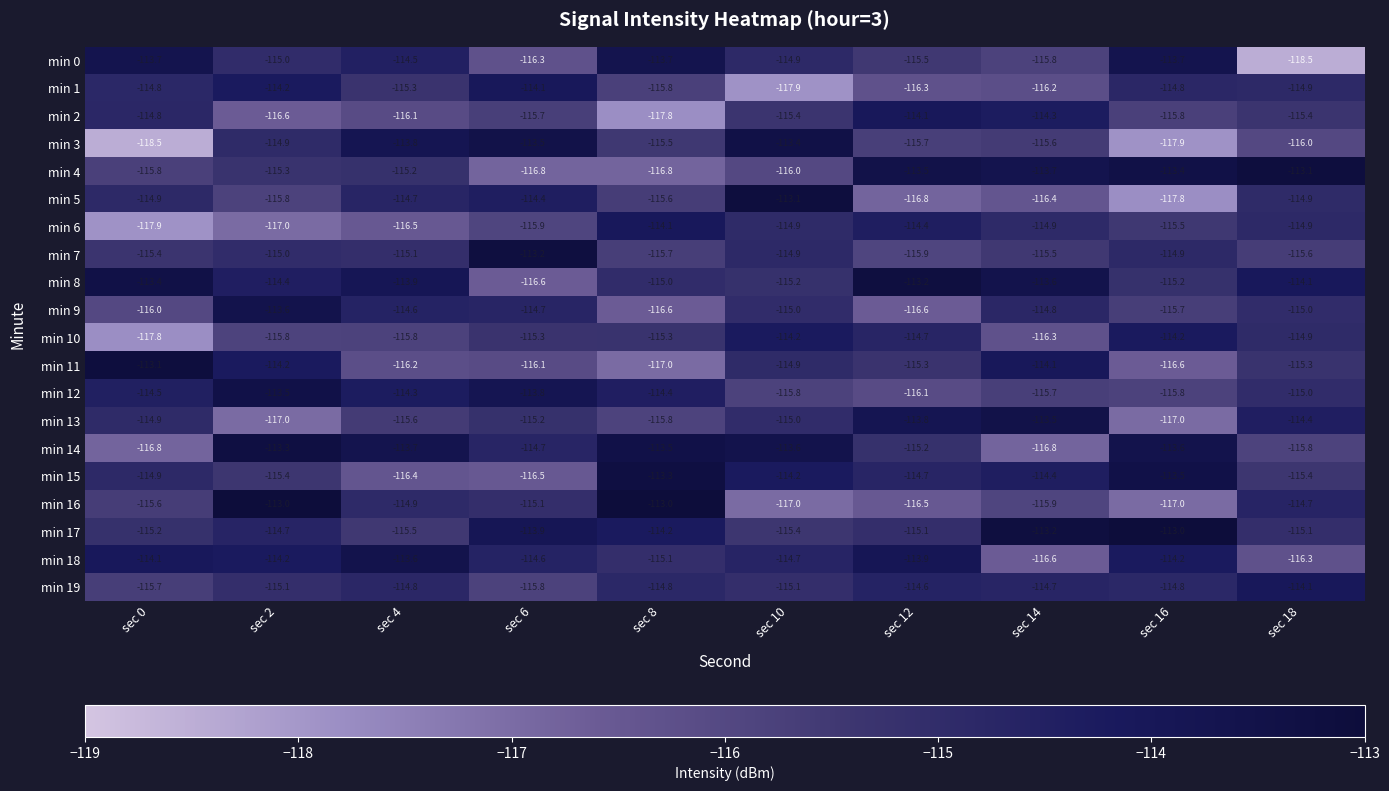

What is the difference between the maximum and second lowest values in the min 8 series?

2.0